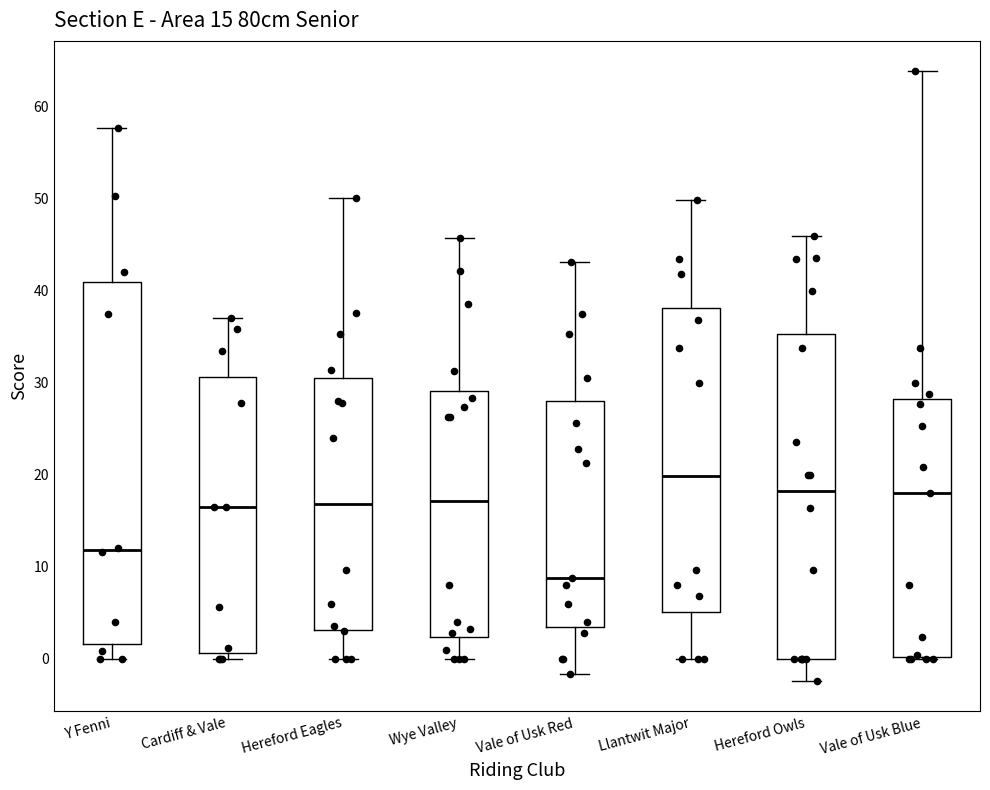

Which box's median line is the lowest?

Vale of Usk Red